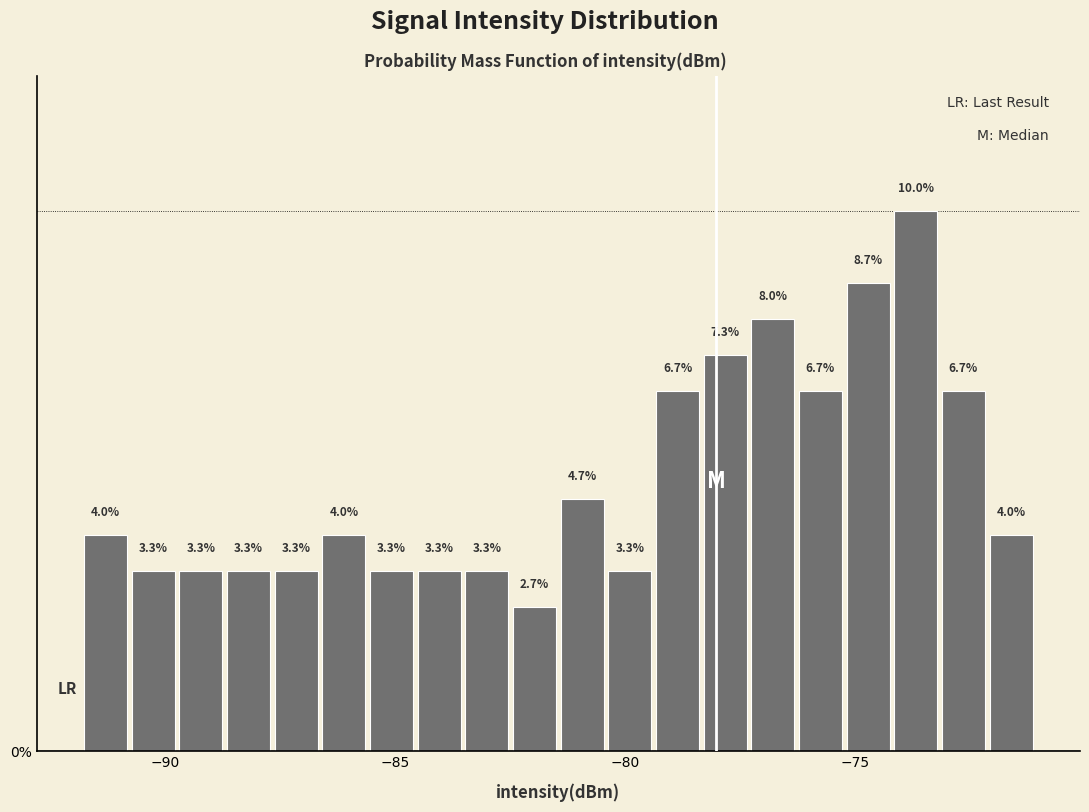

Around what value on the x-axis is the tallest bar? Give the approximate position of its centre, as read against the axis.

-73.5